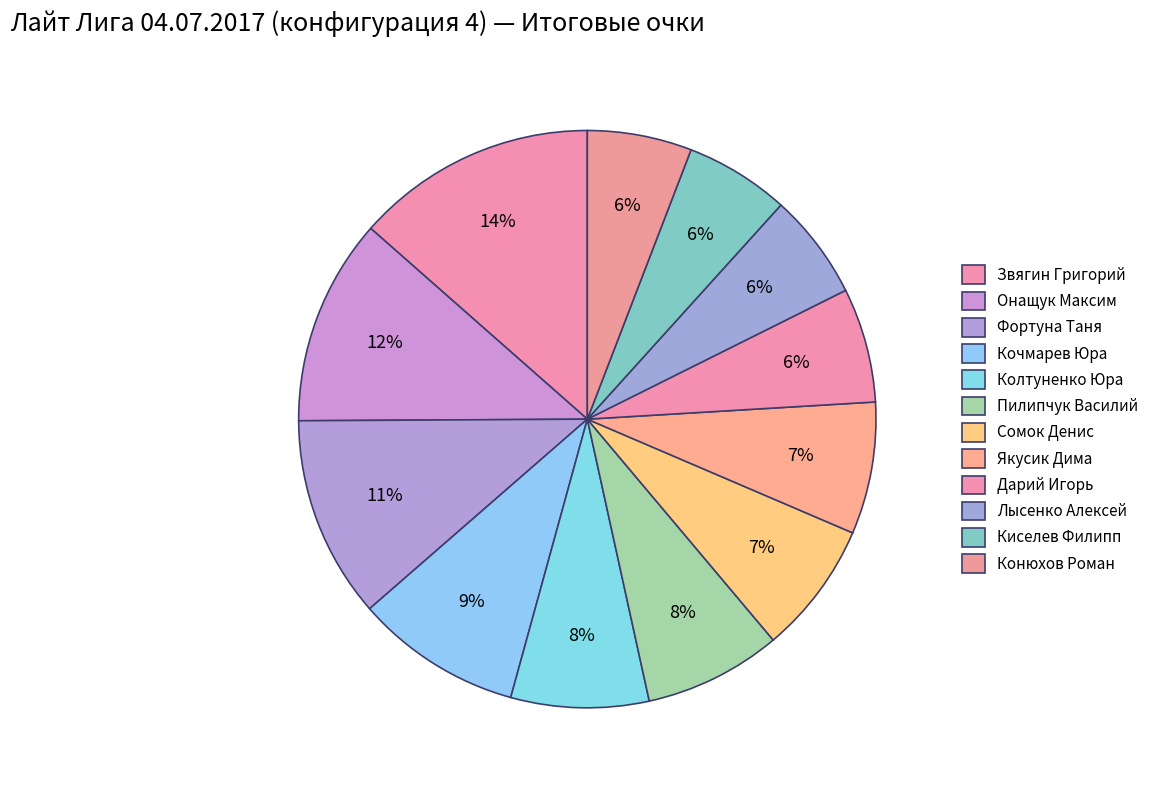

How many segments does this pie chart have?

12